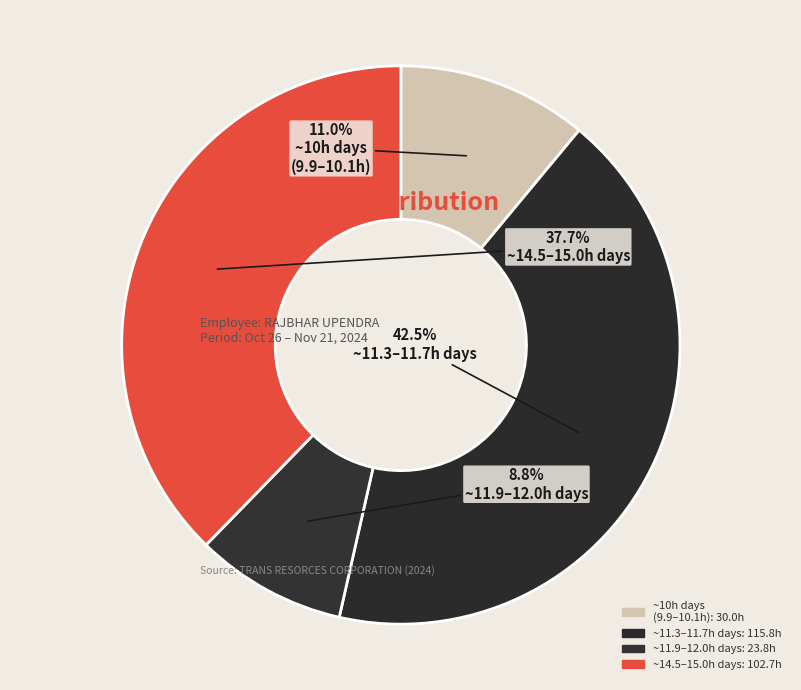

How many segments does this pie chart have?

4